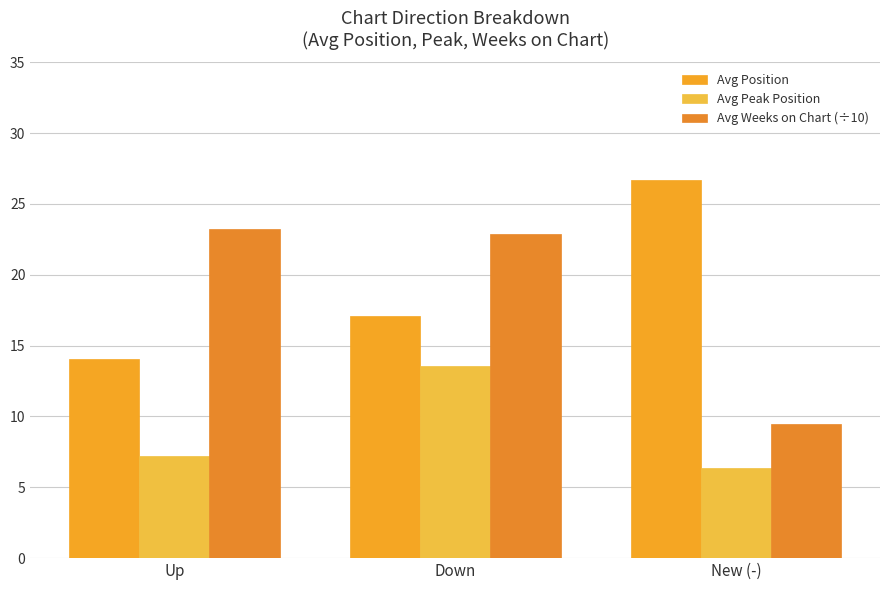

Rank the categories by Avg Peak Position value from lowest to highest.

New (-), Up, Down